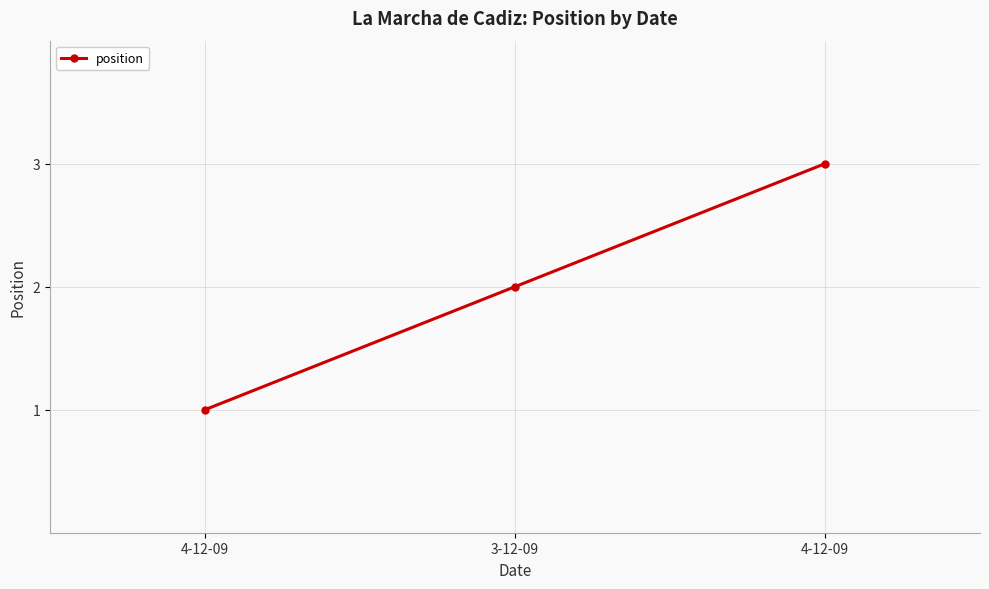

Does the chart have visible grid lines?

Yes